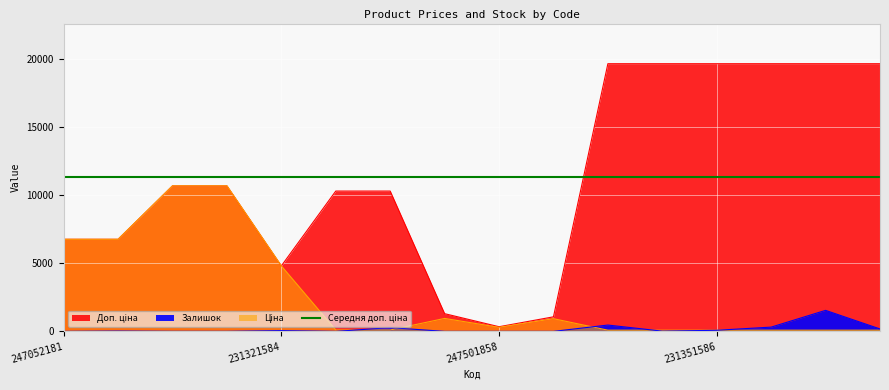

At which category does Доп. ціна reach its first local valley?

231321584